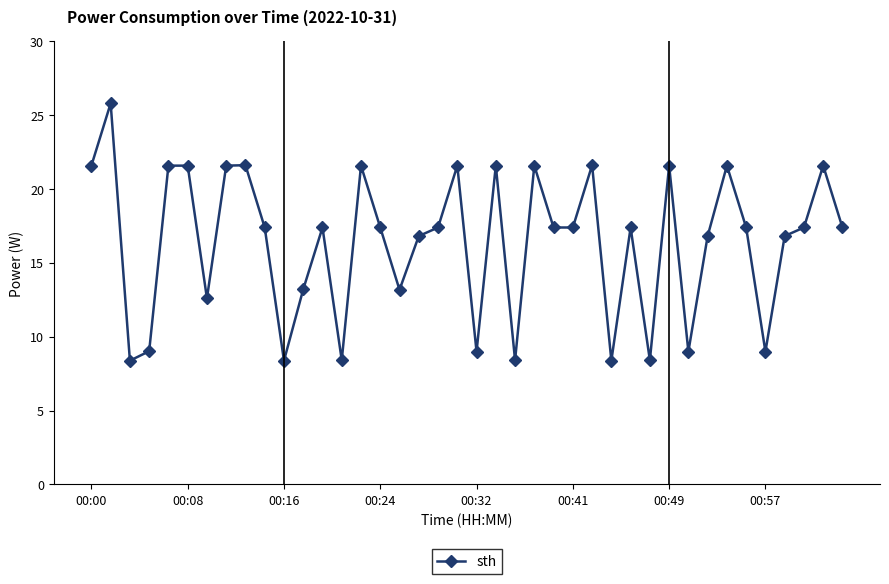

True or false: there are more than 1 points higher than both neighbors.

True